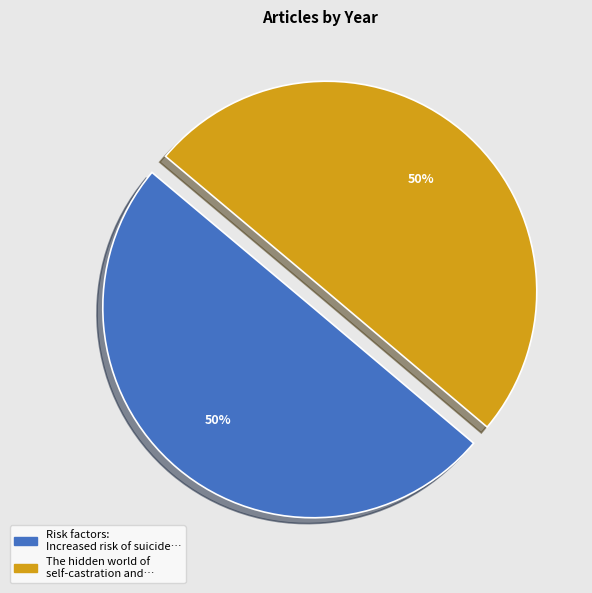

To the nearest percent, what is the average slice percentage?

50%